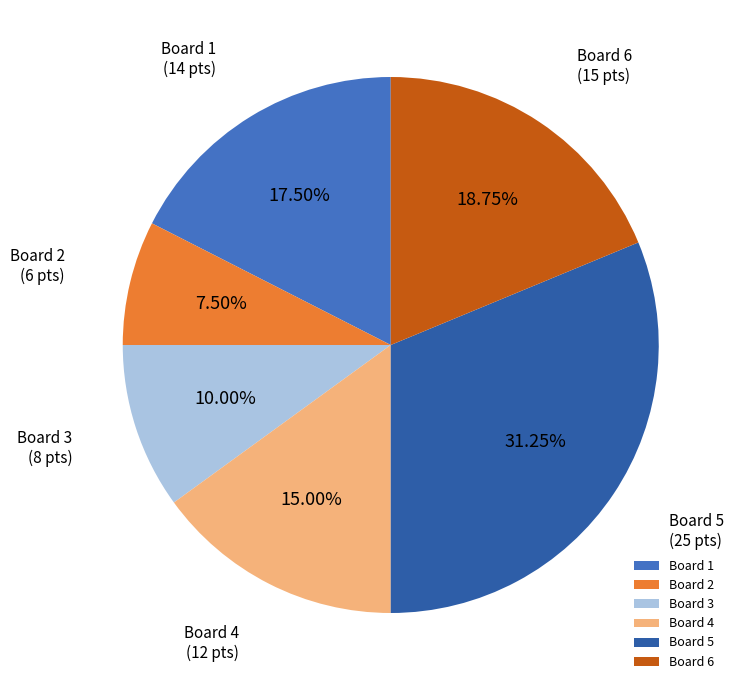

What is the ratio of the value at Board 3 to the value at Board 6?

0.5